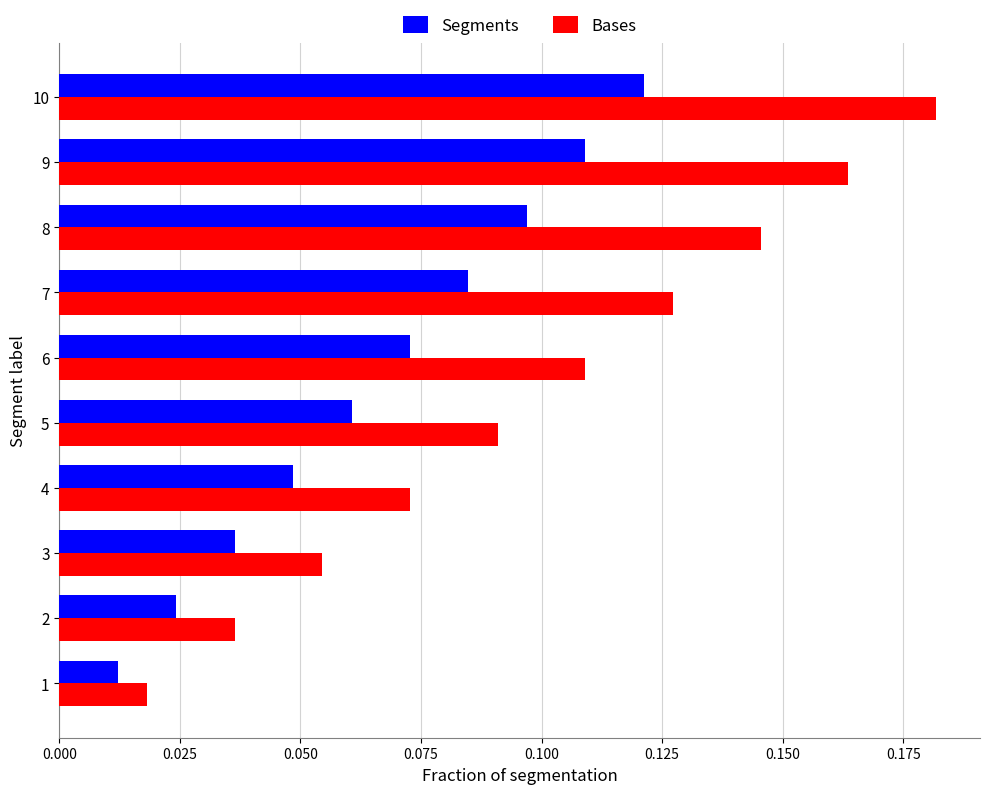

Which series has the largest range (max minus min)?

Bases